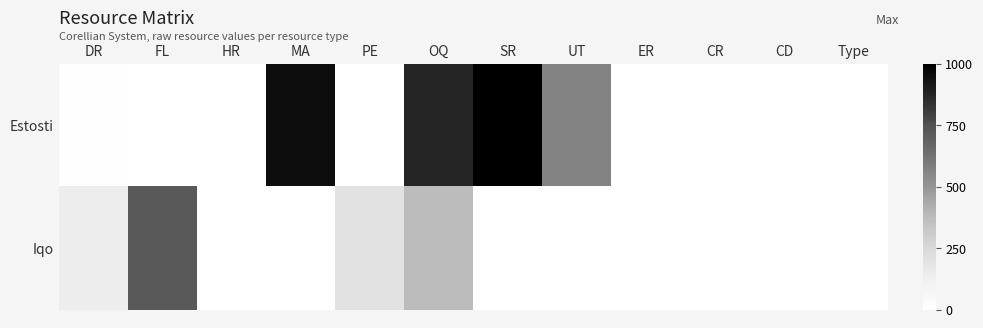

How many series are shown in this chart?

2